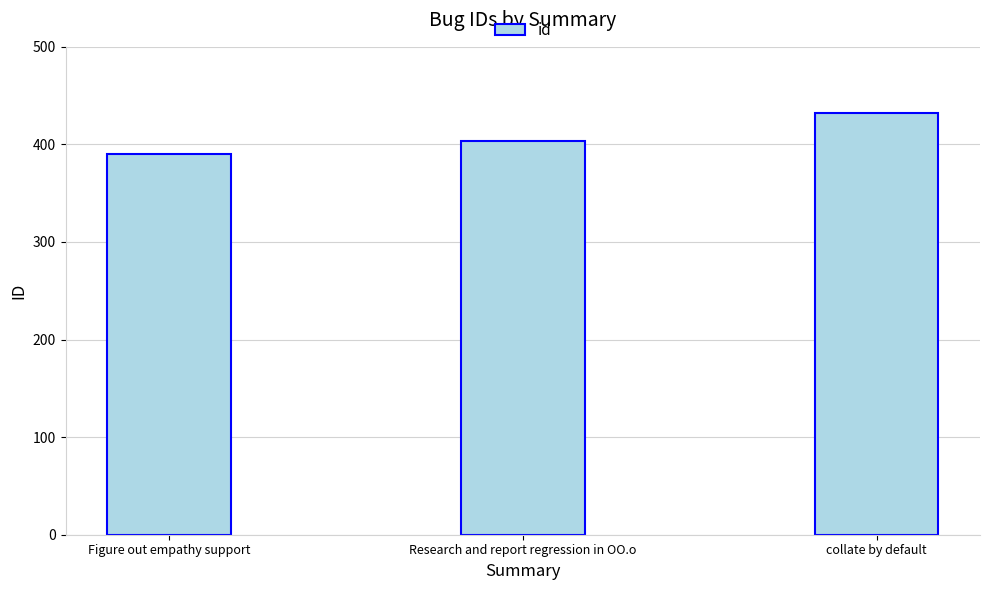

What is the change in value from Research and report regression in OO.o to collate by default?

+28